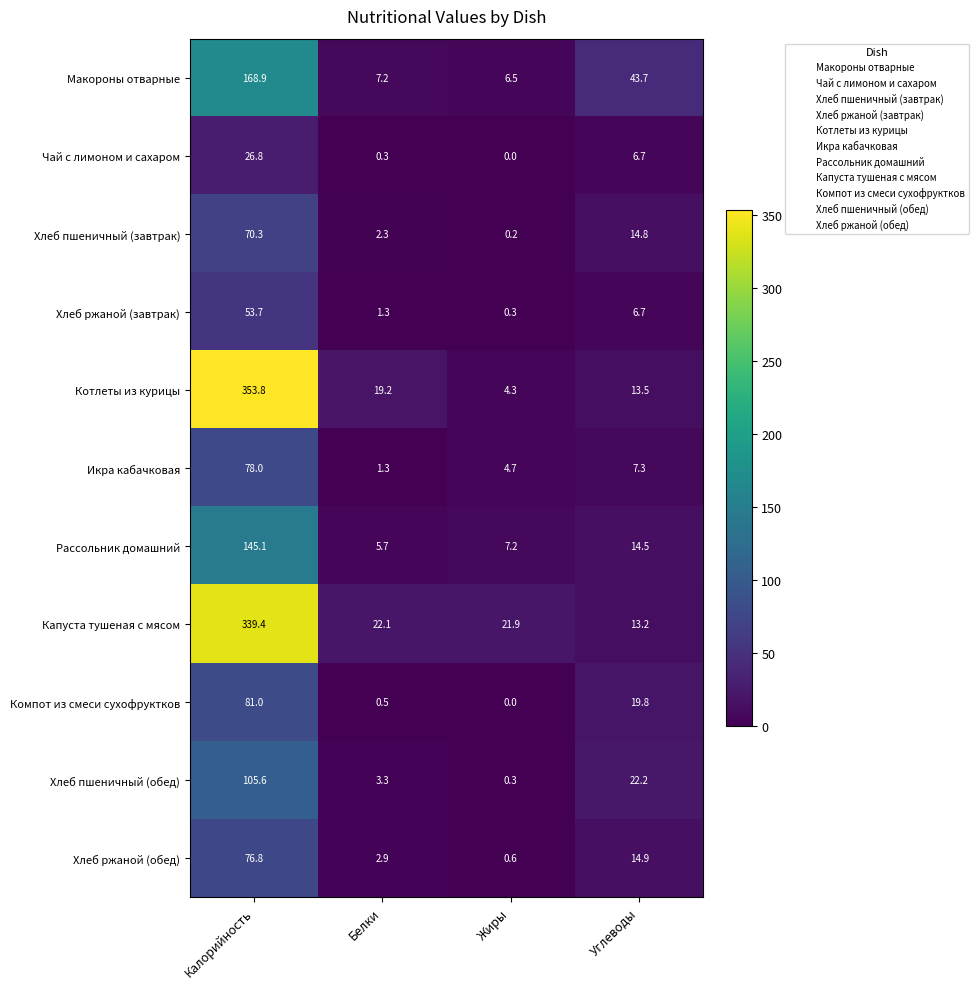

What is the sum of the Хлеб ржаной (завтрак) values at Углеводы and Белки?

8.0